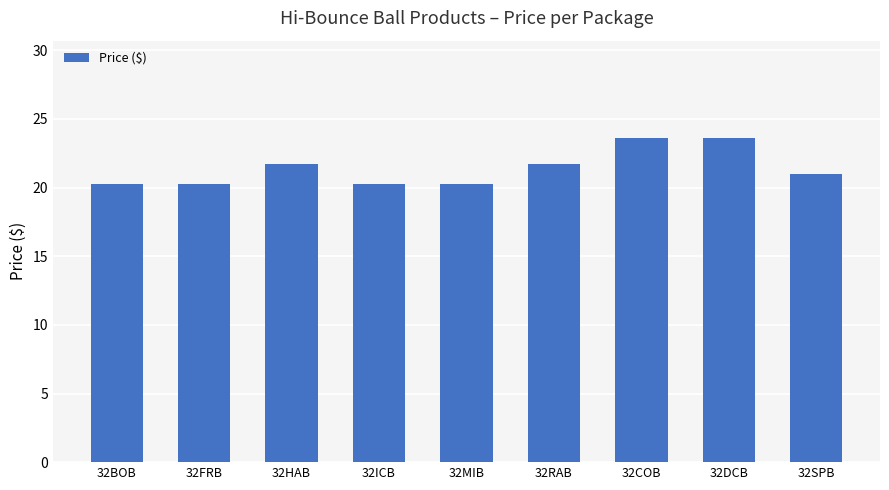

Read the value at 32SPB.

21.0